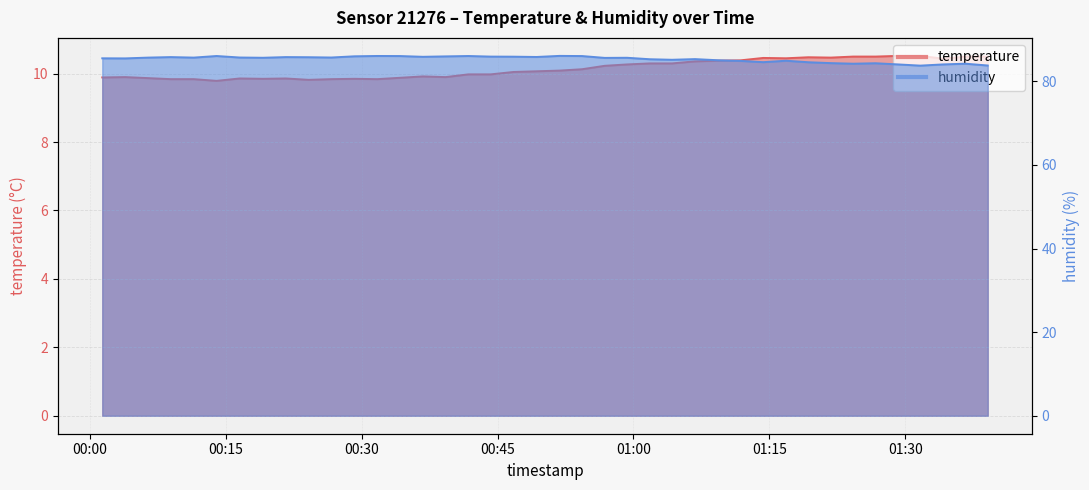

Reading left to right, list all the values displayed in this chart.

temperature: 9.9	9.9	9.9	9.8	9.8	9.8	9.9	9.8	9.9	9.8	9.8	9.8	9.8	9.9	9.9	9.9	10.0	10.0	10.1	10.1	10.1	10.1	10.2	10.3	10.3	10.3	10.4	10.4	10.4	10.5	10.4	10.5	10.5	10.5	10.5	10.5	10.5	10.4	10.5	10.5
humidity: 85.5	85.5	85.7	85.8	85.7	86.0	85.7	85.6	85.8	85.8	85.7	86.0	86.1	86.0	85.9	86.0	86.0	85.9	85.9	85.8	86.1	86.0	85.6	85.6	85.3	85.2	85.3	85.0	84.9	84.6	84.9	84.6	84.3	84.2	84.3	84.0	83.8	84.0	84.2	83.8